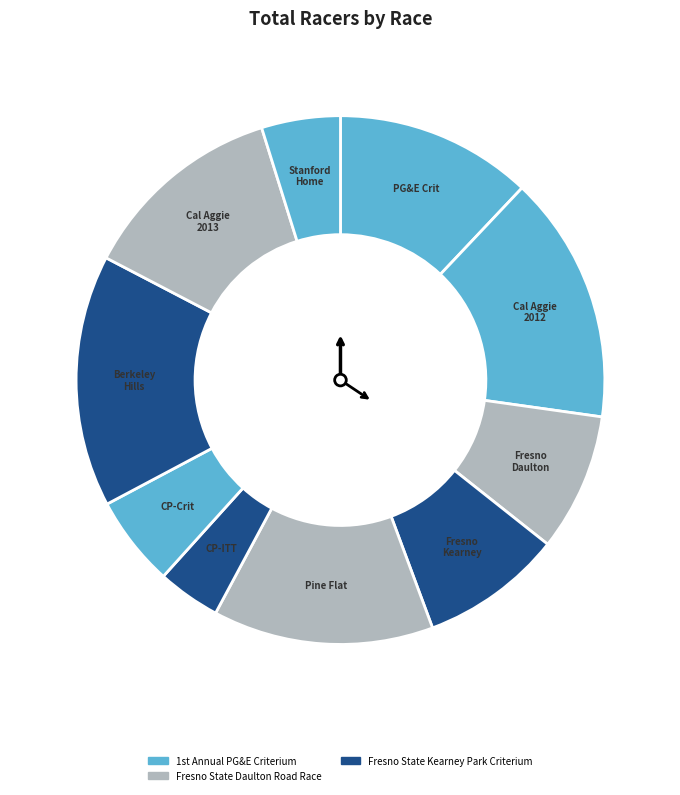

How many segments does this pie chart have?

10